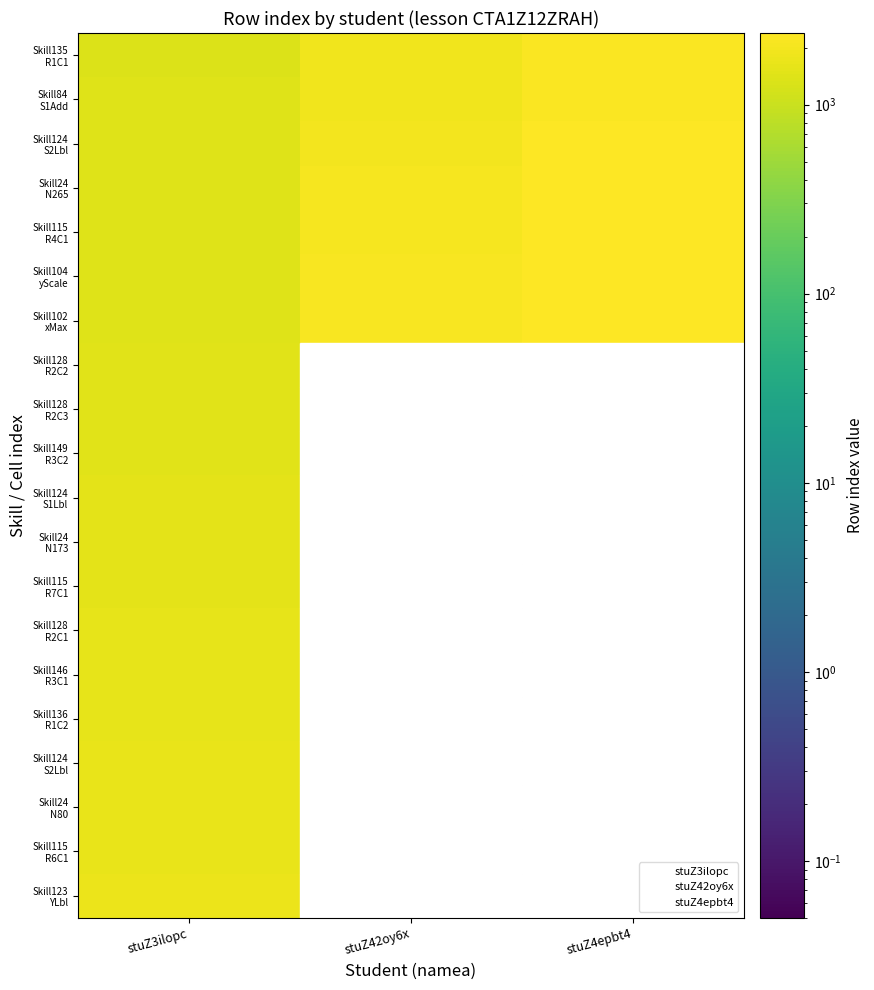

At 10, list the series in order from smallest to largest.

stuZ42oy6x, stuZ4epbt4, stuZ3ilopc